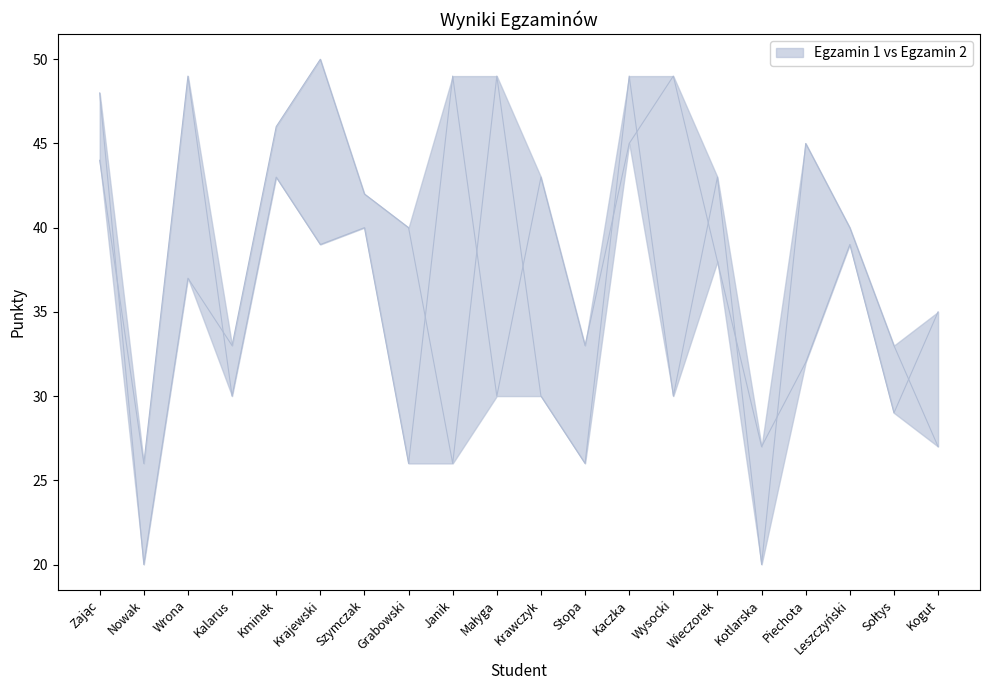

What is the total value across all series at Kotlarska?

47